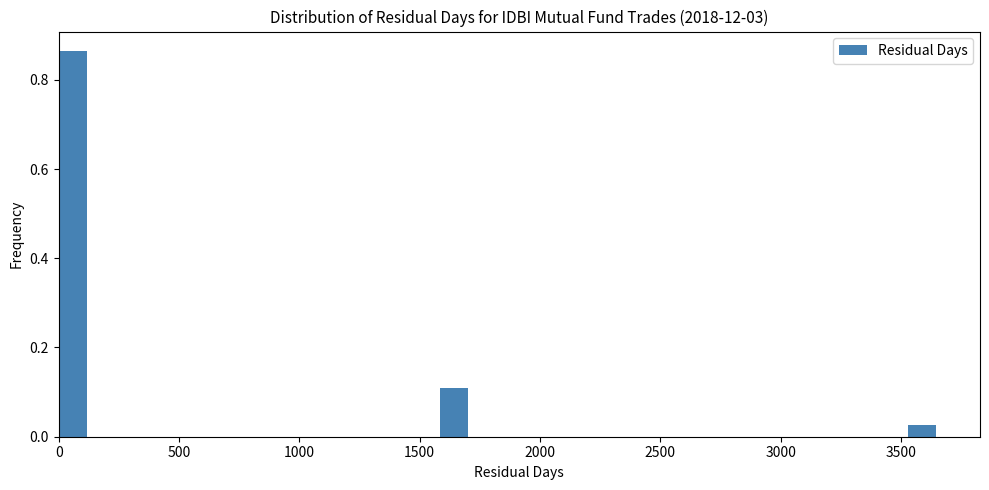

Around what value on the x-axis is the tallest bar? Give the approximate position of its centre, as read against the axis.

50